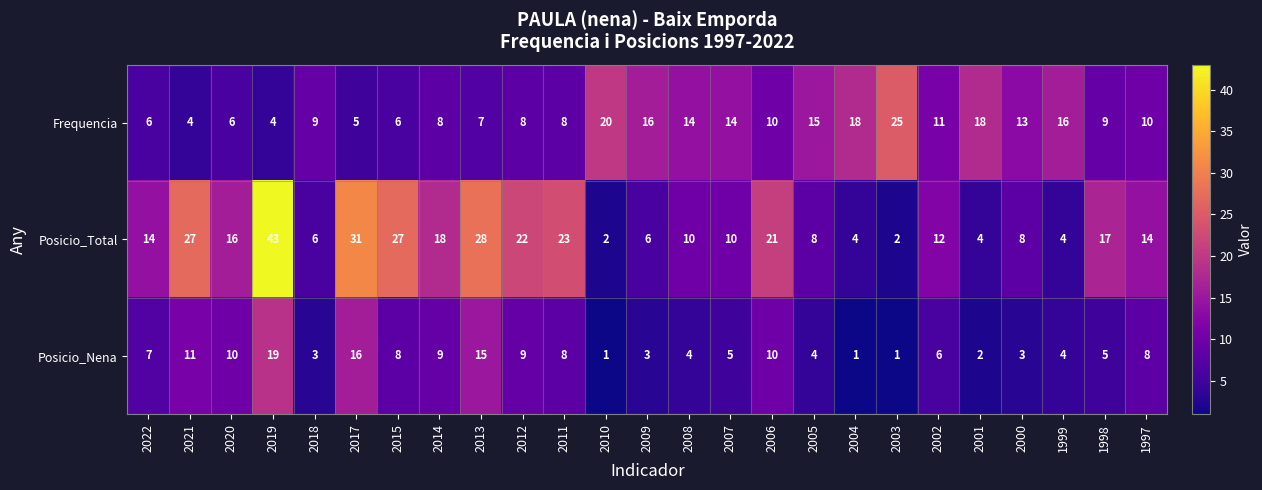

Which series changed the most between 2021 and 2019?

Posicio_Total